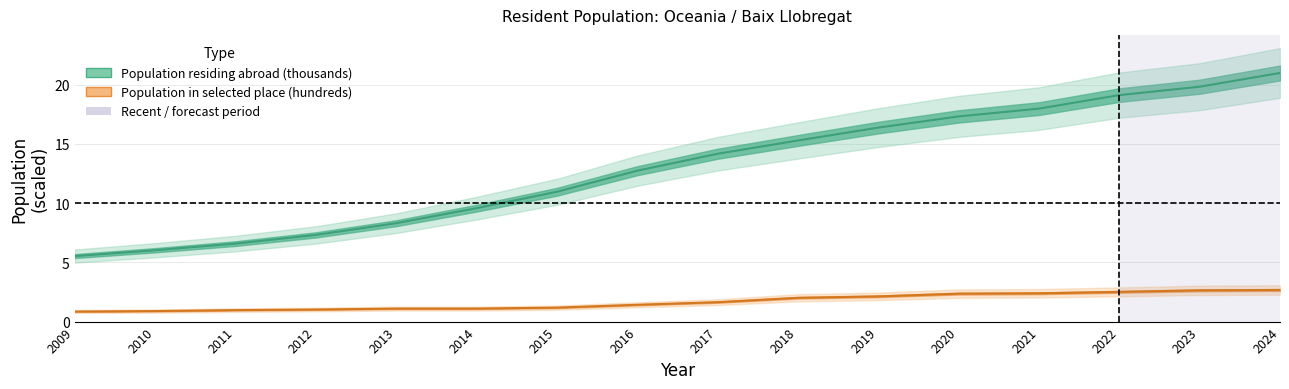

What is the value of the Population in selected place (hundreds) point at the 13th from the left?

2.4